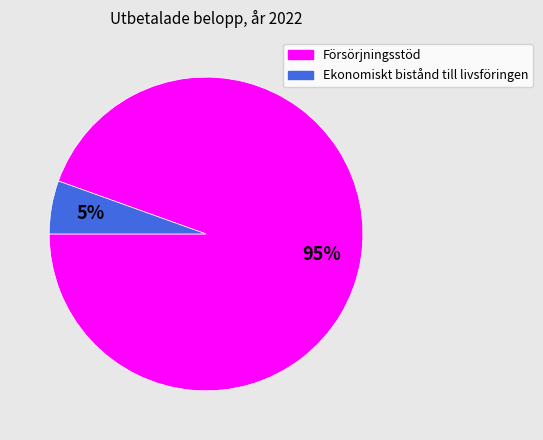

True or false: Försörjningsstöd accounts for 82% of the total.

False